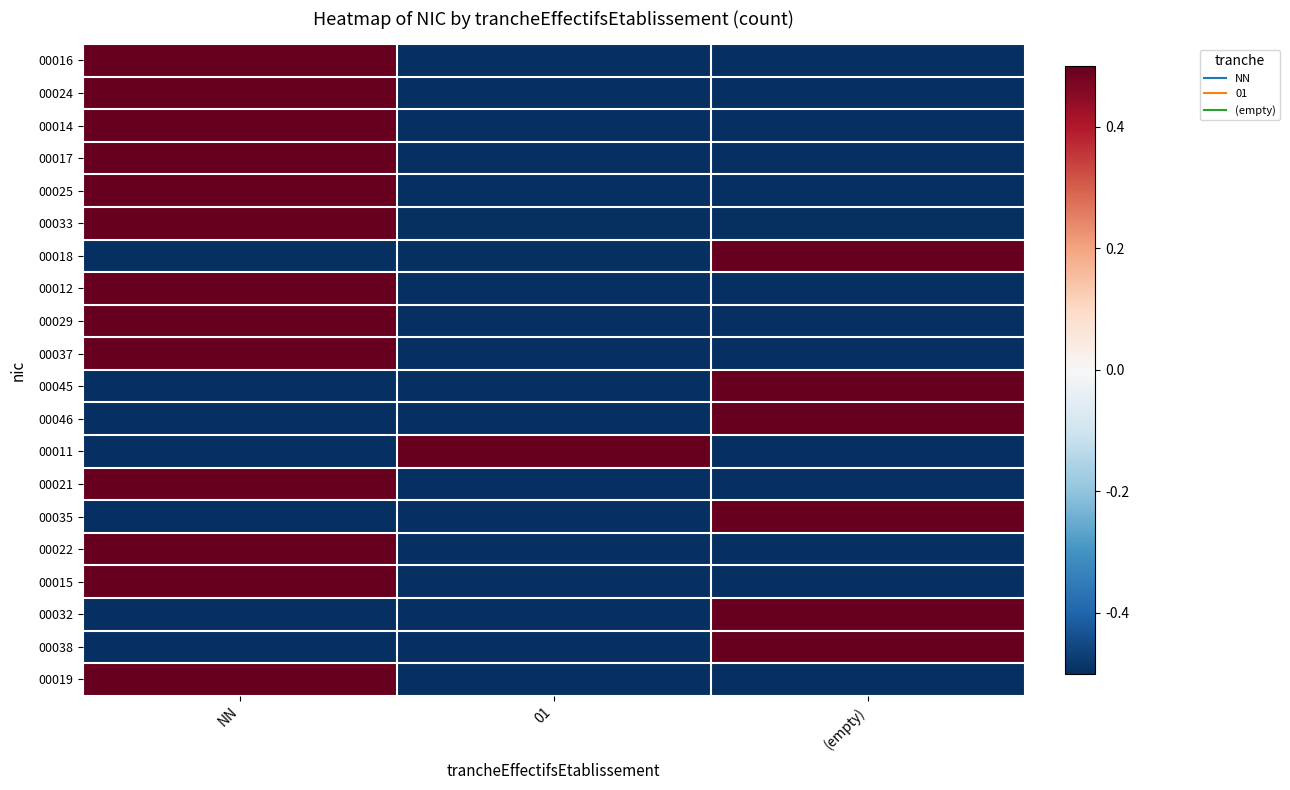

Reading right to left, list all the values displayed in this chart.

00016: (empty)=-0.5	01=-0.5	NN=0.5
00024: (empty)=-0.5	01=-0.5	NN=0.5
00014: (empty)=-0.5	01=-0.5	NN=0.5
00017: (empty)=-0.5	01=-0.5	NN=0.5
00025: (empty)=-0.5	01=-0.5	NN=0.5
00033: (empty)=-0.5	01=-0.5	NN=0.5
00018: (empty)=0.5	01=-0.5	NN=-0.5
00012: (empty)=-0.5	01=-0.5	NN=0.5
00029: (empty)=-0.5	01=-0.5	NN=0.5
00037: (empty)=-0.5	01=-0.5	NN=0.5
00045: (empty)=0.5	01=-0.5	NN=-0.5
00046: (empty)=0.5	01=-0.5	NN=-0.5
00011: (empty)=-0.5	01=0.5	NN=-0.5
00021: (empty)=-0.5	01=-0.5	NN=0.5
00035: (empty)=0.5	01=-0.5	NN=-0.5
00022: (empty)=-0.5	01=-0.5	NN=0.5
00015: (empty)=-0.5	01=-0.5	NN=0.5
00032: (empty)=0.5	01=-0.5	NN=-0.5
00038: (empty)=0.5	01=-0.5	NN=-0.5
00019: (empty)=-0.5	01=-0.5	NN=0.5